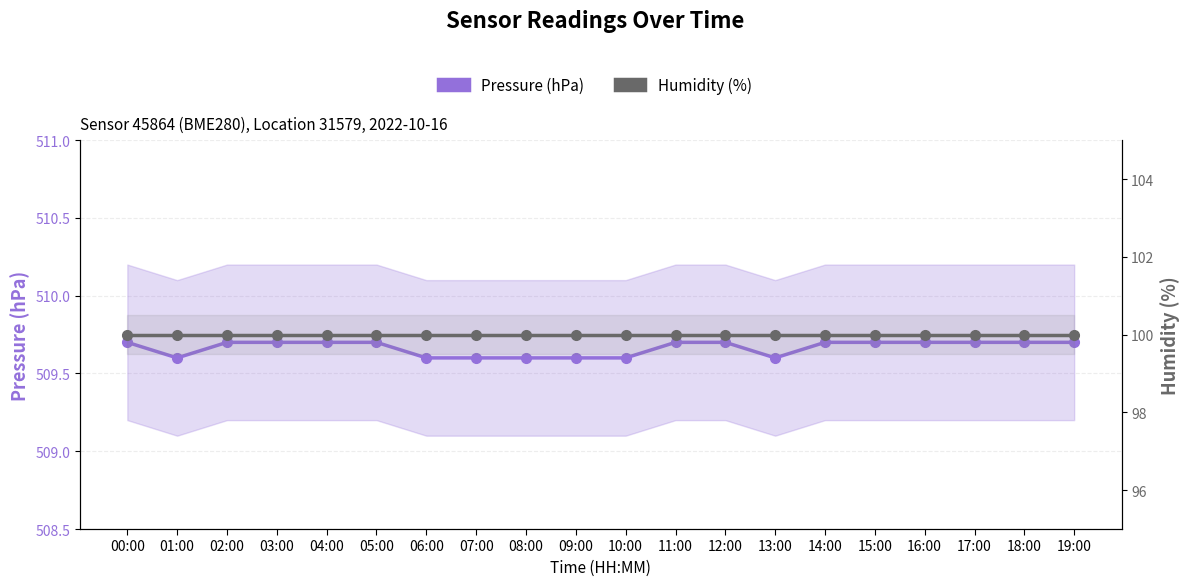

Rank the series by their maximum value, from highest to lowest.

Pressure (hPa), Humidity (%)